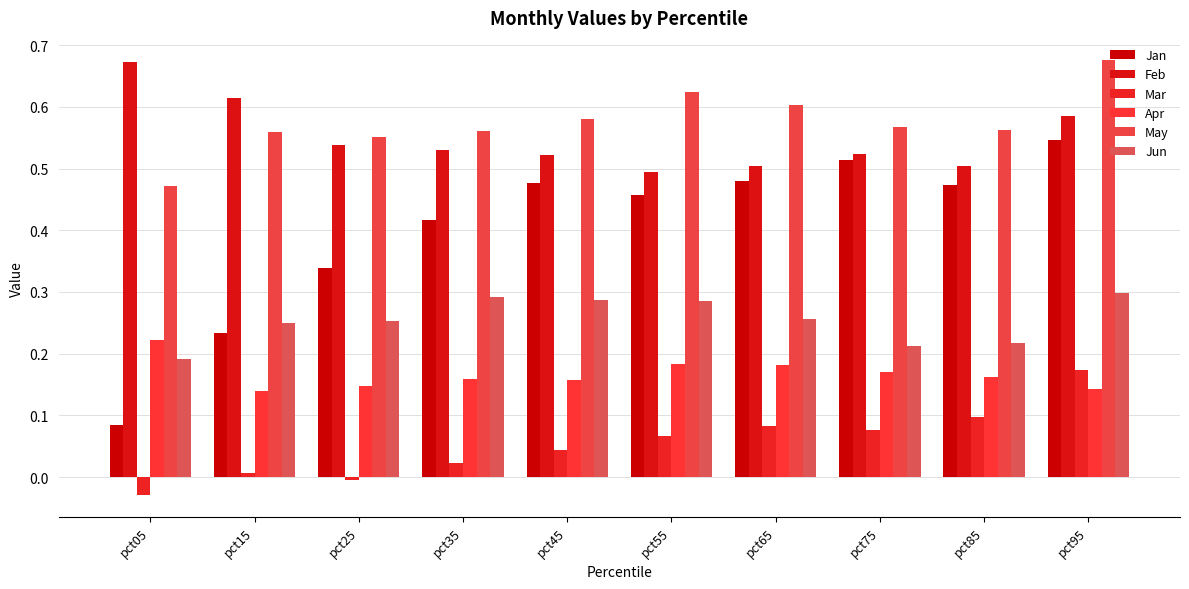

How many bars are there in total?

60